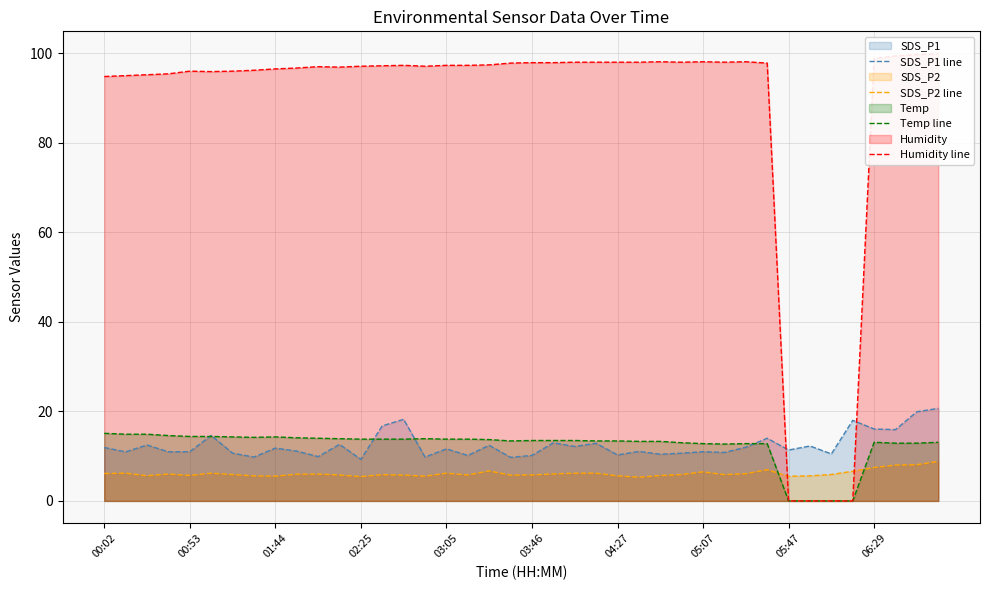

What is the highest value of the SDS_P1 line series?

20.7